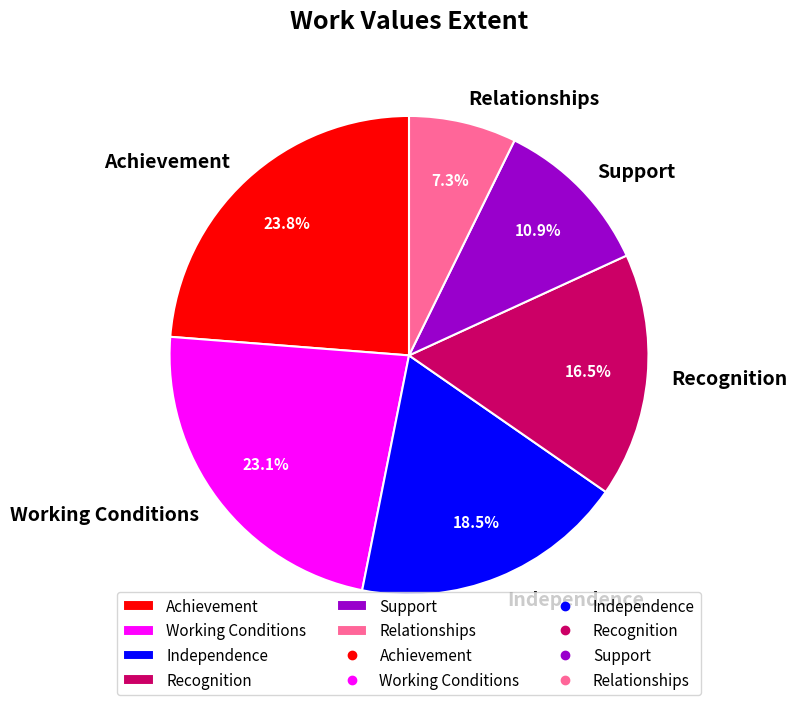

True or false: Achievement accounts for 24% of the total.

True